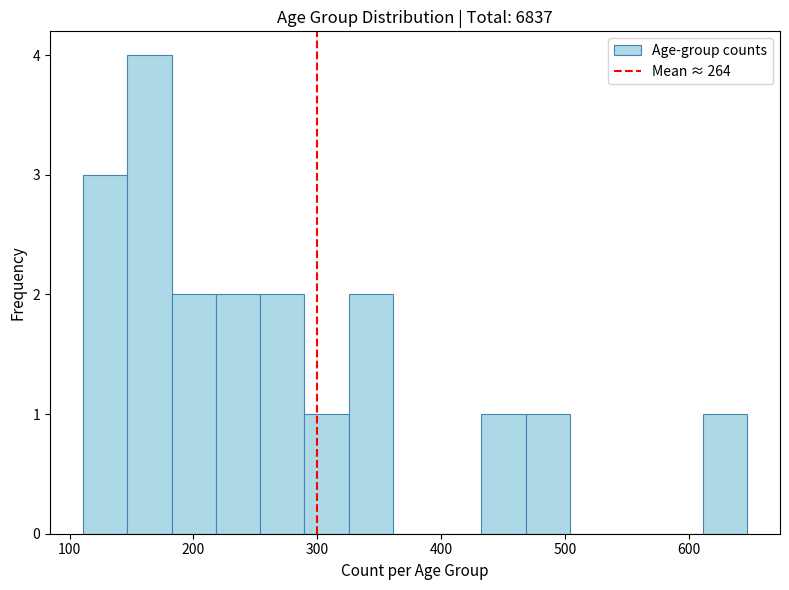

Read against the x-axis, roughly where is the centre of the tallest bar?

160